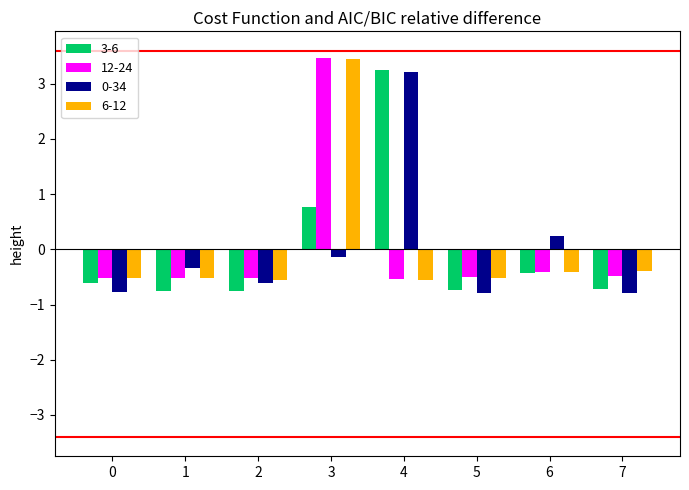

What are all the series names shown in the legend?

3-6, 12-24, 0-34, 6-12